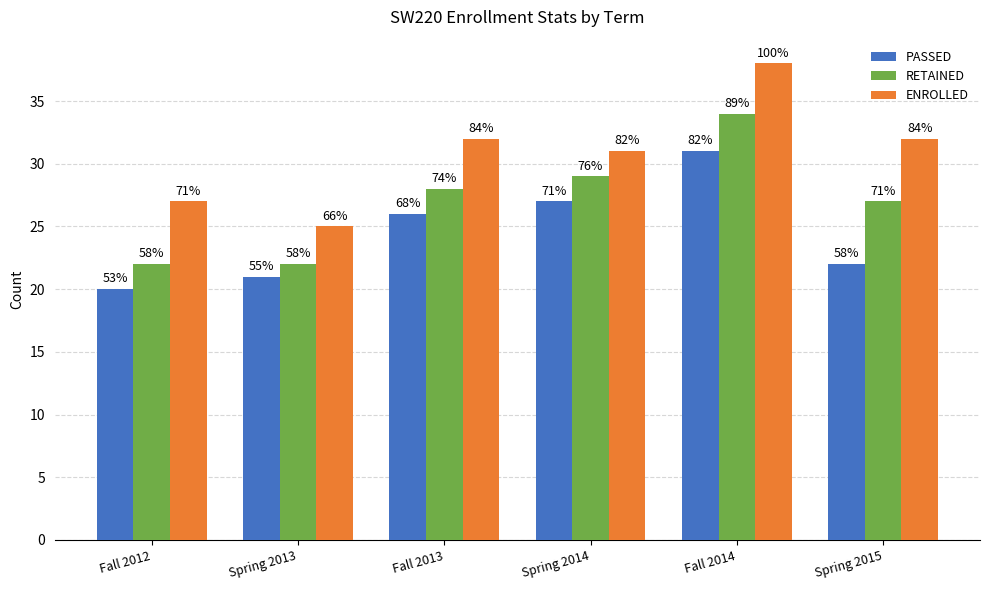

How many groups of bars are there?

6